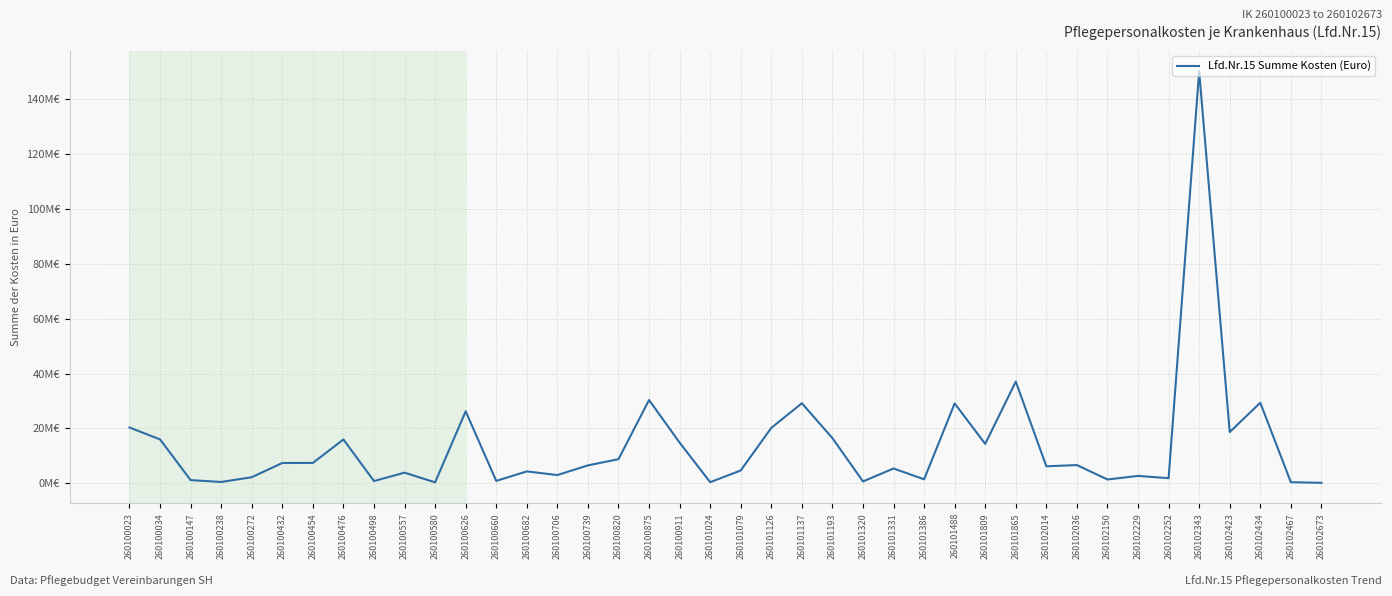

Rank the categories by value from highest to lowest.

260102343, 260101865, 260100875, 260102434, 260101137, 260101488, 260100626, 260100023, 260101126, 260102423, 260101193, 260100034, 260100476, 260100911, 260101809, 260100820, 260100454, 260100432, 260102036, 260100739, 260102014, 260101331, 260101079, 260100682, 260100557, 260100706, 260102229, 260100272, 260102252, 260101386, 260102150, 260100147, 260100660, 260100498, 260101320, 260100238, 260101024, 260102467, 260100580, 260102673